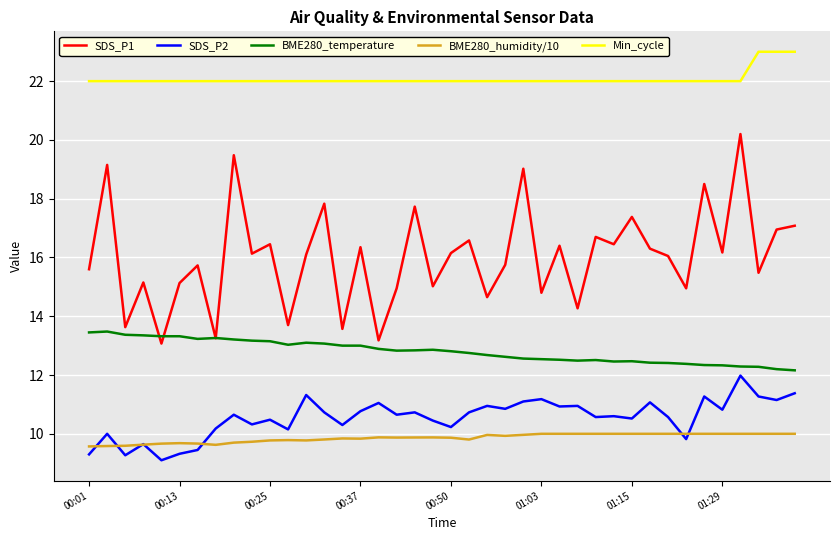

Which series has the widest spread of values?

SDS_P1